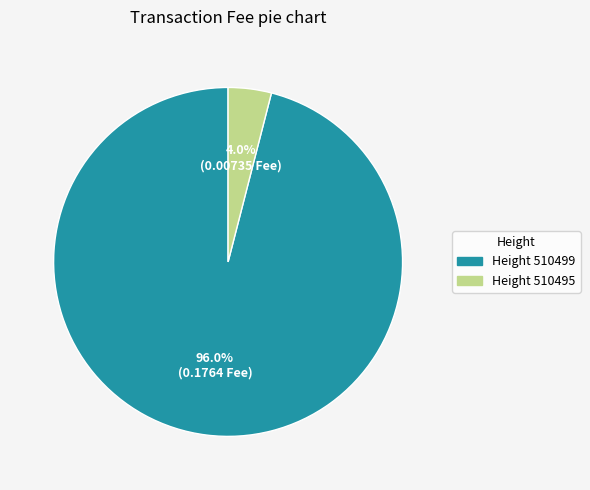

Does any single category account for the majority?

Yes